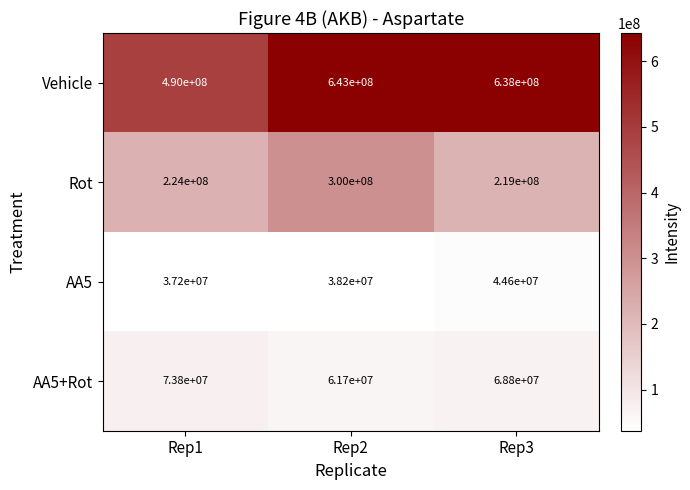

Reading left to right, extract all data points from this chart.

Vehicle: 490000000	643000000	638000000
Rot: 224000000	300000000	219000000
AA5: 37200000	38200000	44600000
AA5+Rot: 73800000	61700000	68800000